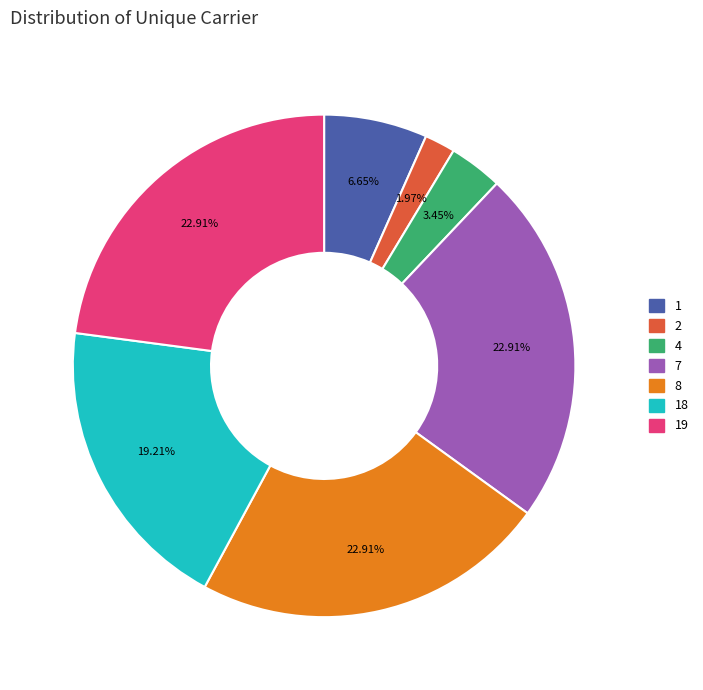

Does any single category account for the majority?

No